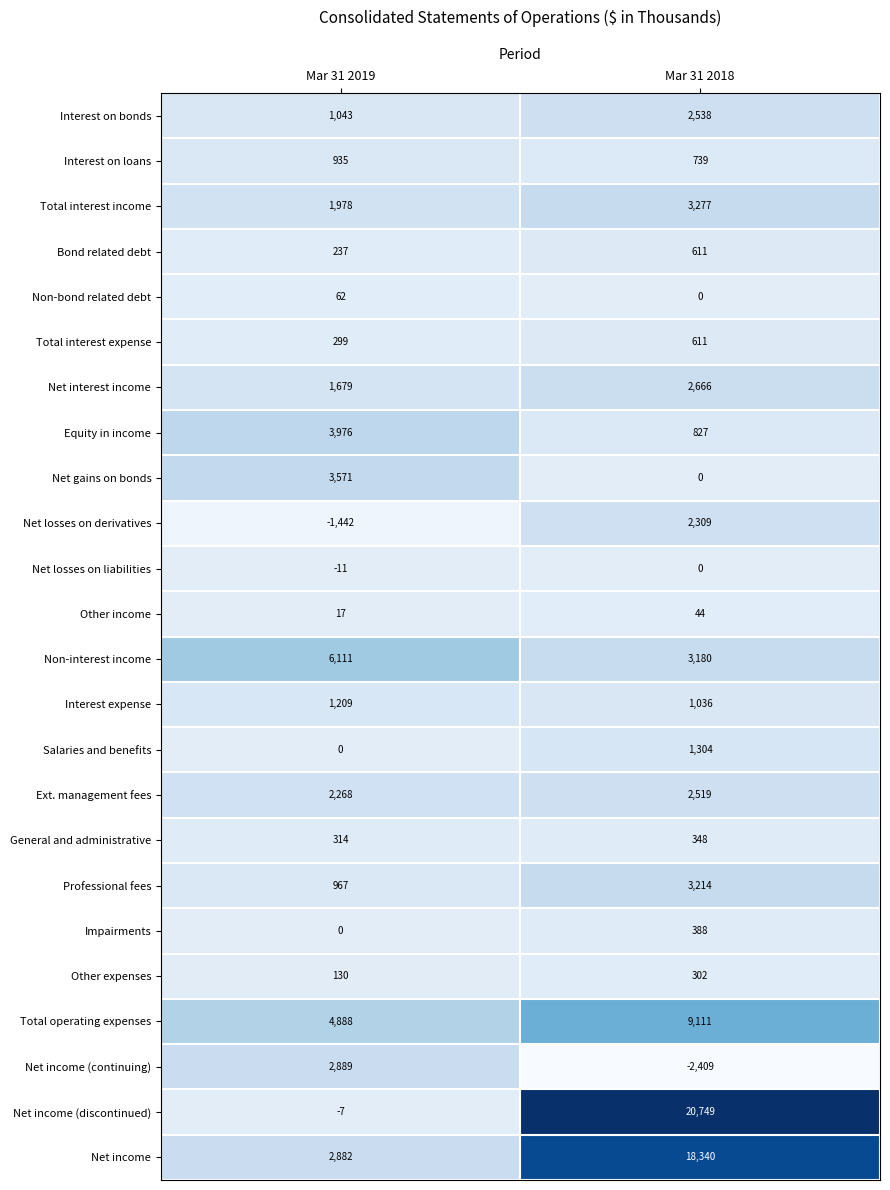

What value does the Net interest income series have at Mar 31 2018?

2666